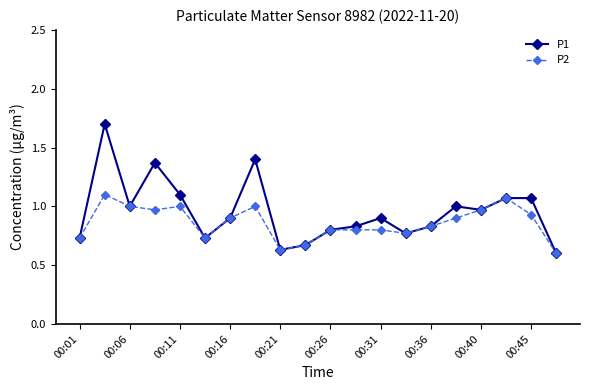

True or false: P1 has more than 2 points higher than both neighbors.

True